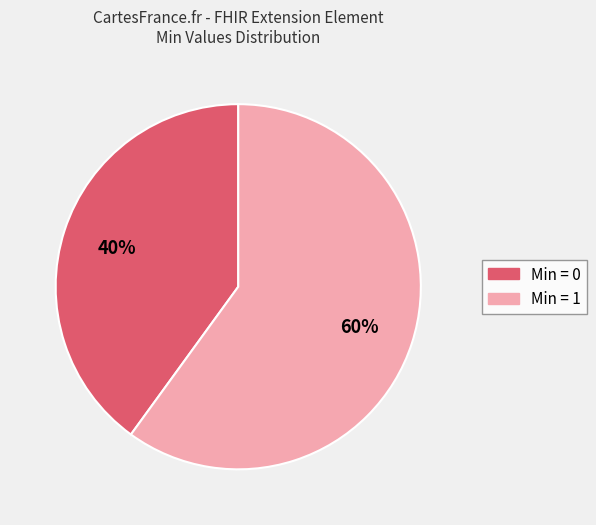

To the nearest percent, what is the average slice percentage?

50%